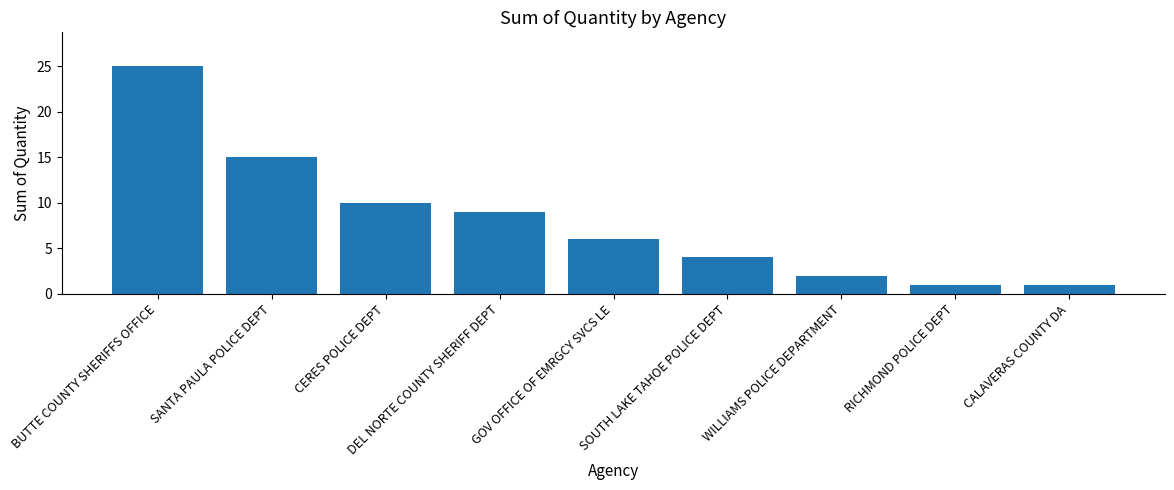

Between BUTTE COUNTY SHERIFFS OFFICE and RICHMOND POLICE DEPT, which is larger?

BUTTE COUNTY SHERIFFS OFFICE